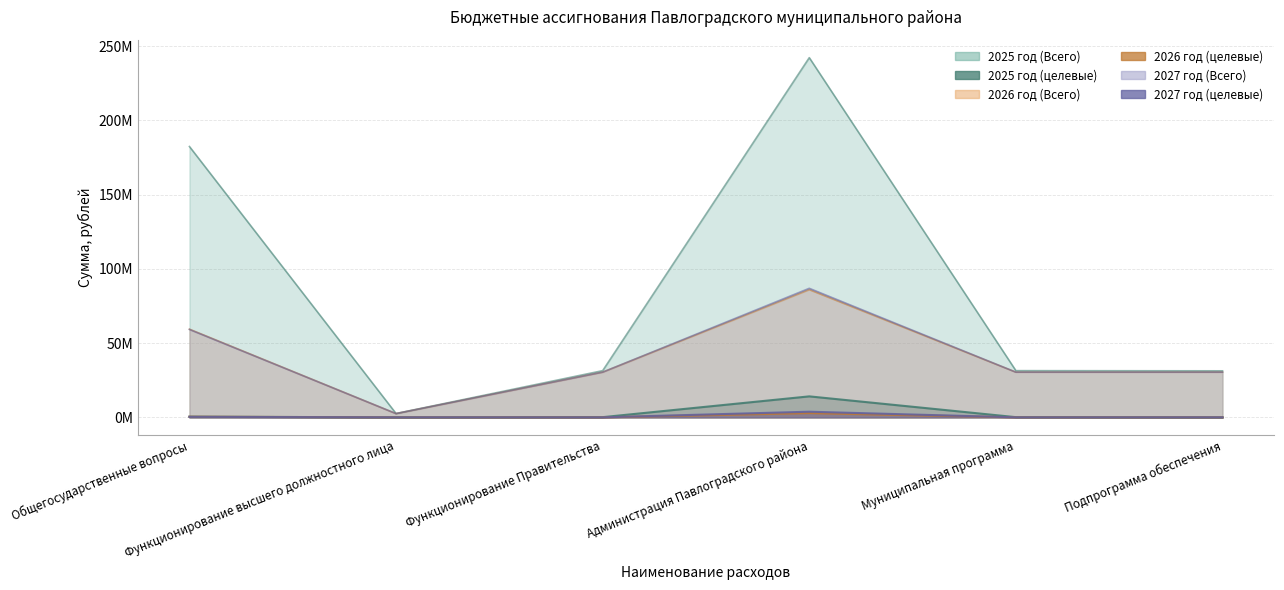

The 2025 год (Всего) series shows 42221878.0 at Функционирование Правительства. True or false?

False